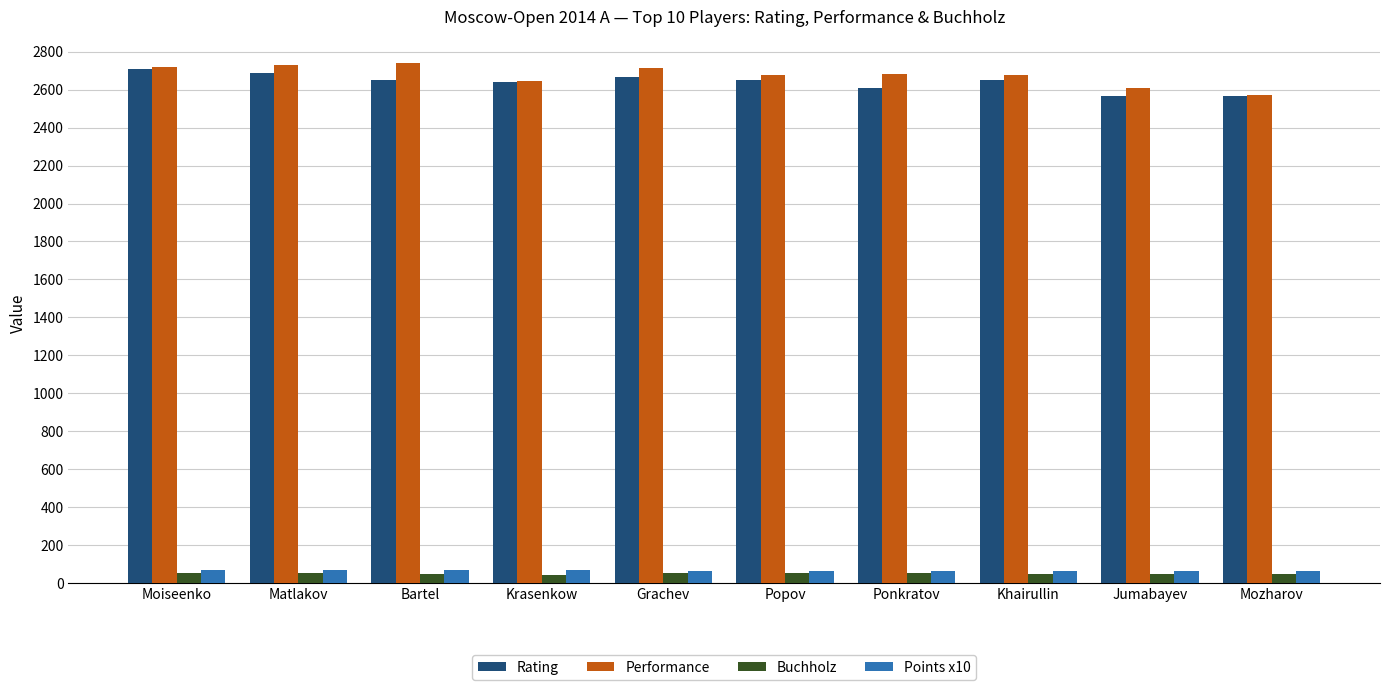

What is the difference between the maximum and second lowest values in the Rating series?

146.0